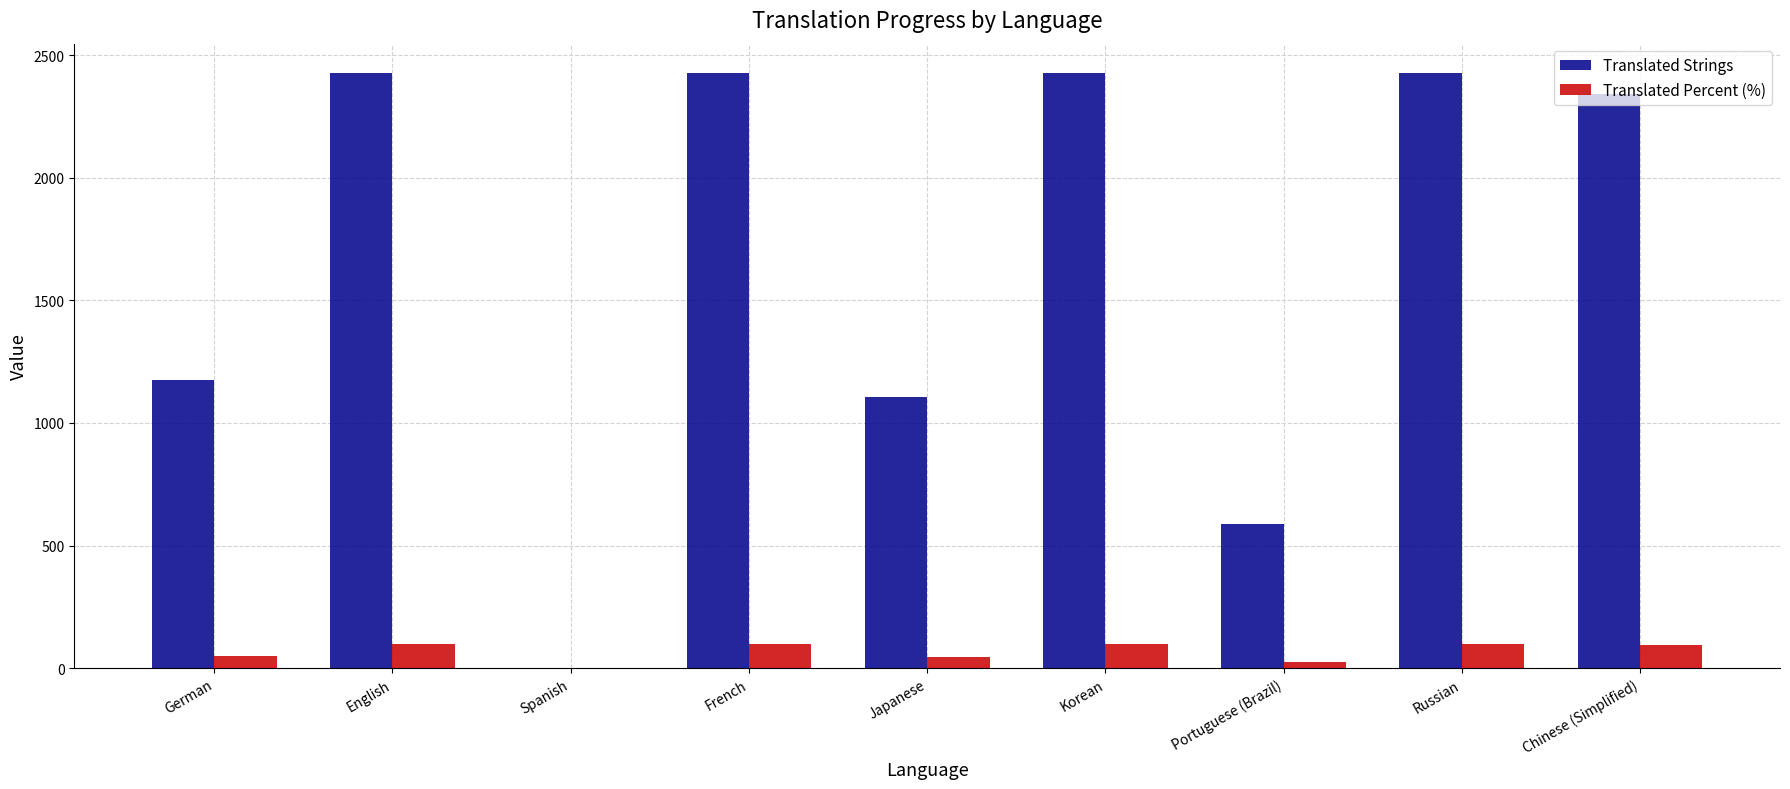

Is it true that Translated Strings equals 2425.0 at French?

True